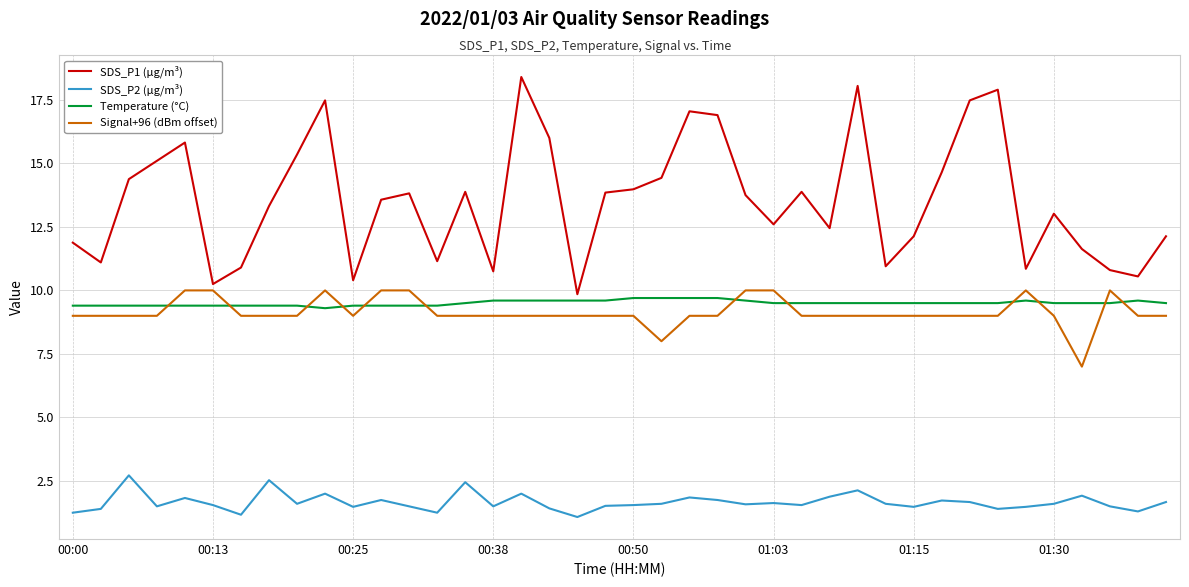

What are all the series names shown in the legend?

SDS_P1 (µg/m³), SDS_P2 (µg/m³), Temperature (°C), Signal+96 (dBm offset)